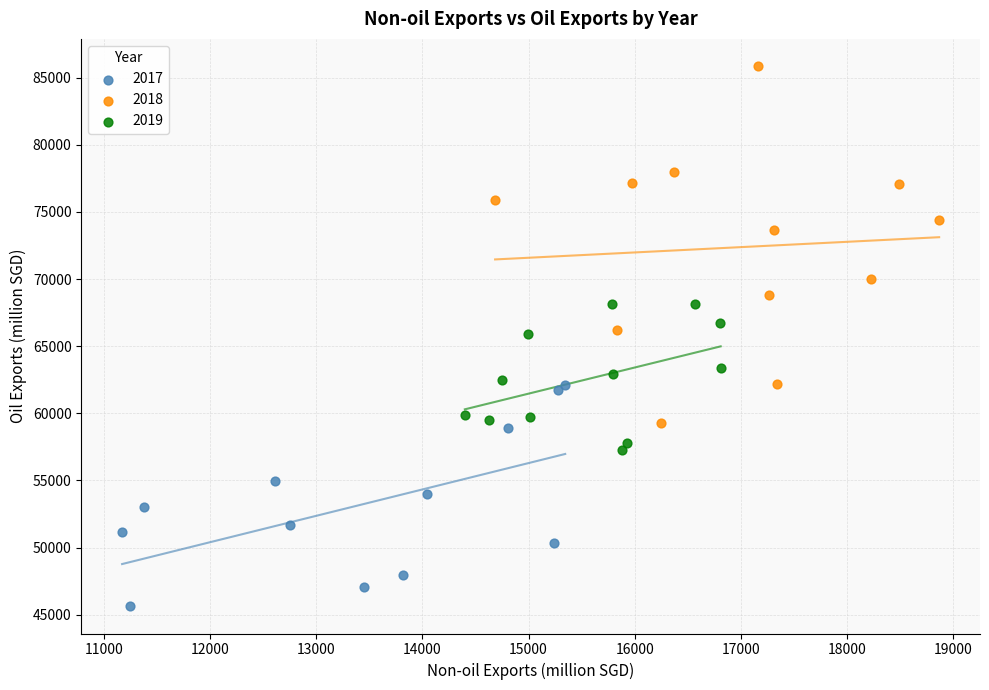

Which series reaches the maximum Y coordinate?

2018